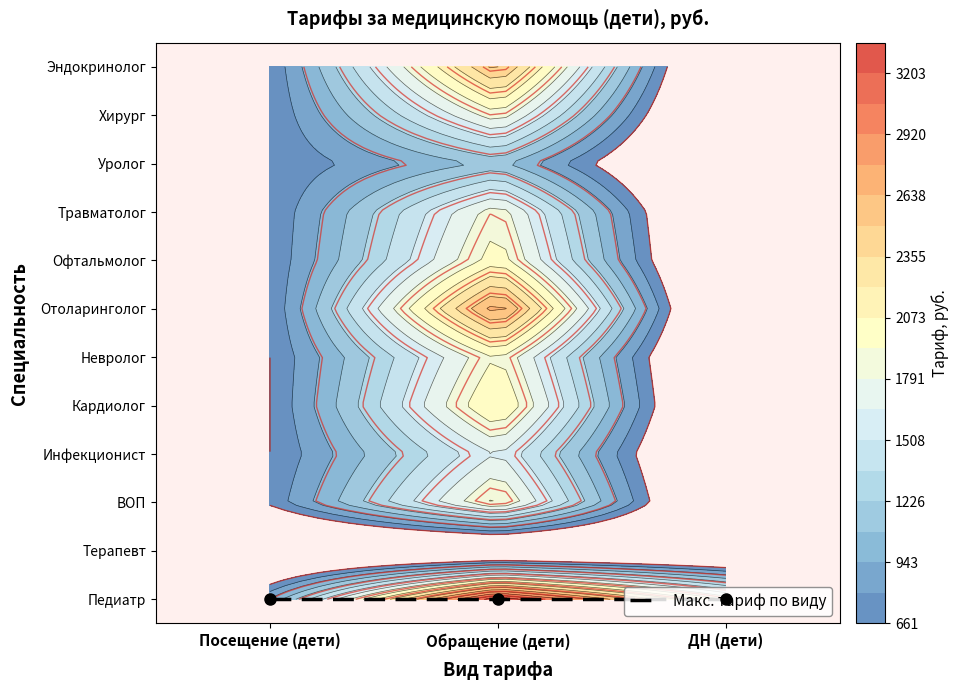

Which category has the highest value in the Невролог series?

Обращение (дети)